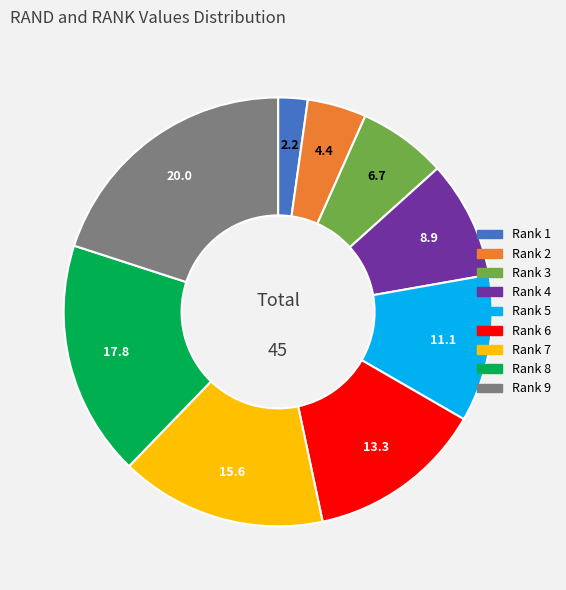

Is there any slice that represents more than half of the pie?

No